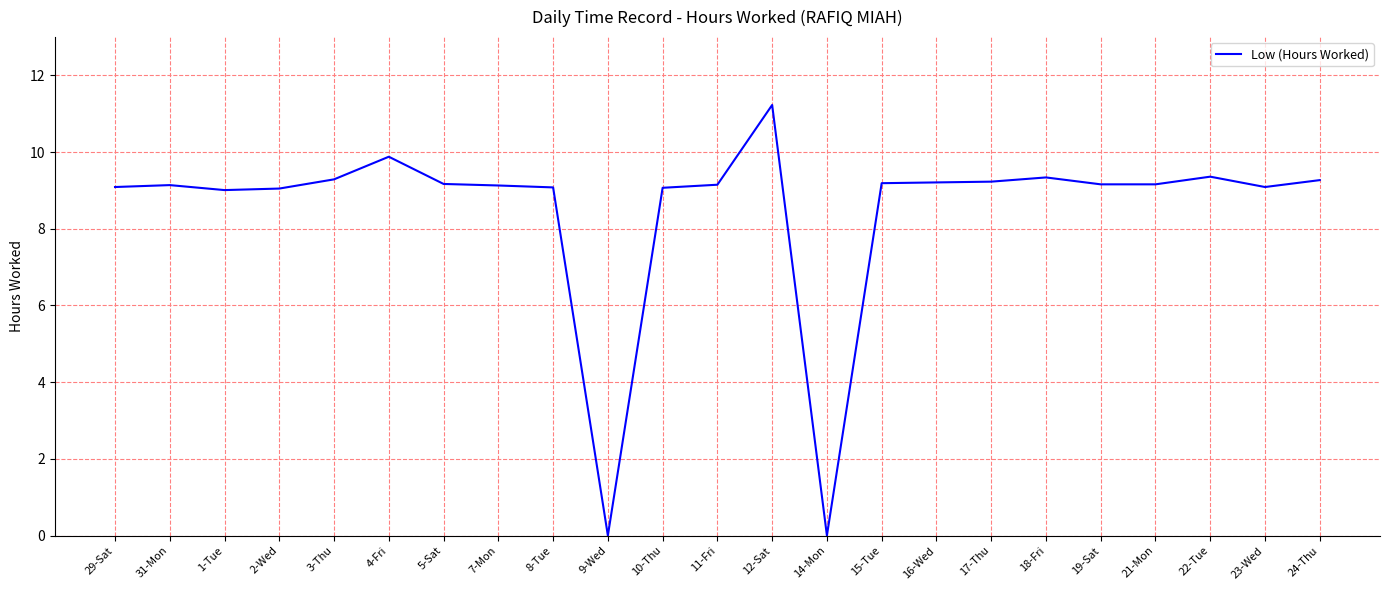

What value does the data have at 19-Sat?

9.2